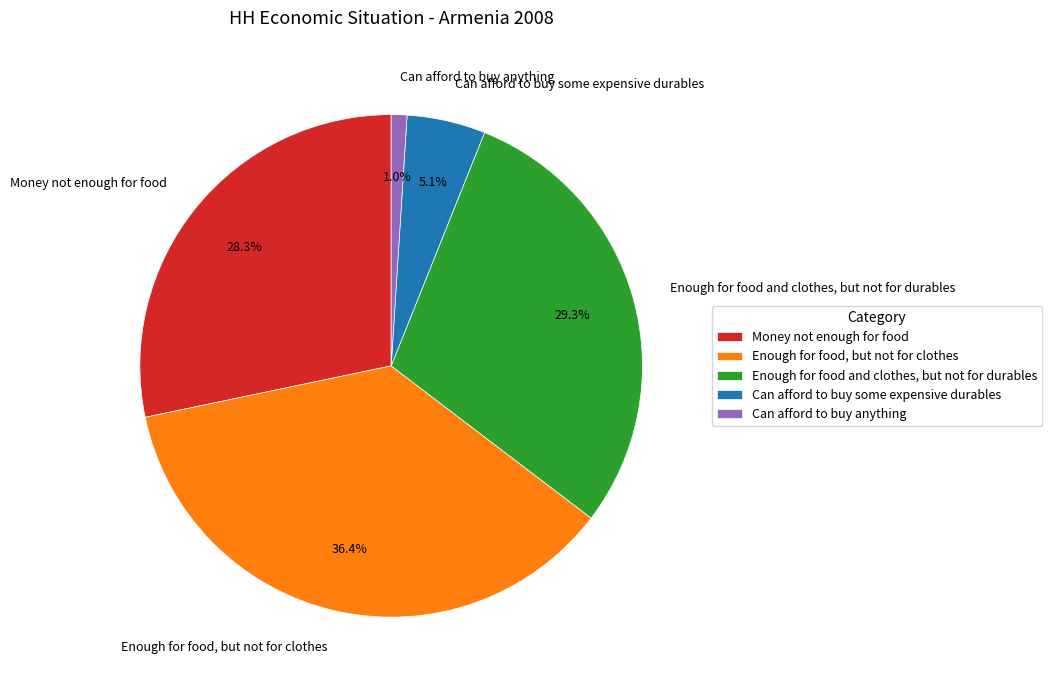

To the nearest percent, what is the average slice percentage?

20%